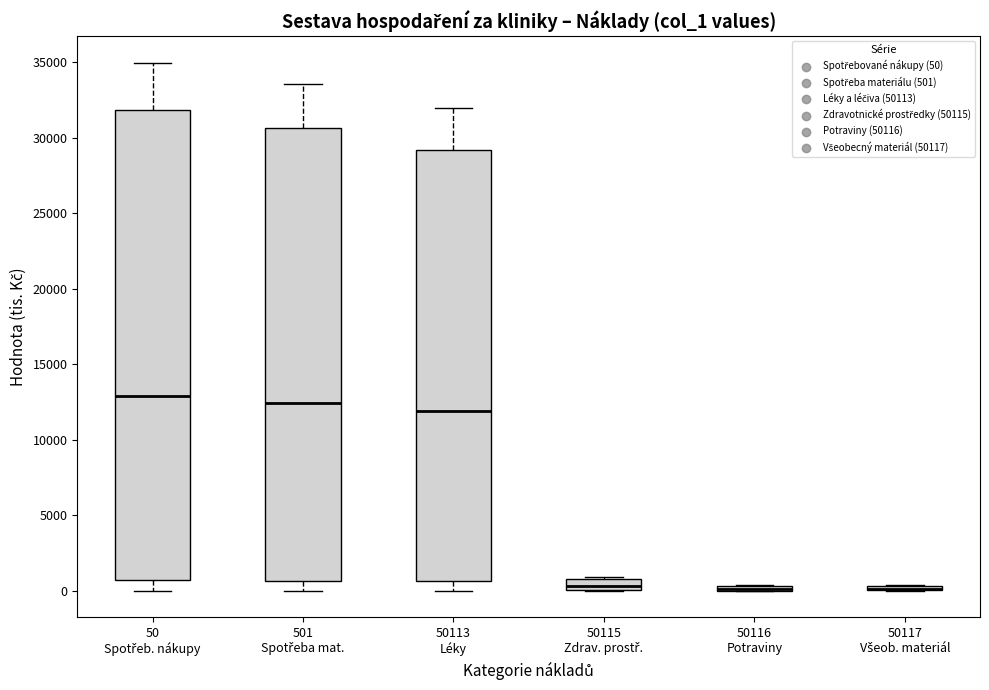

Which box is the tallest, from its lower edge to its upper edge?

50 Spotřeb. nákupy